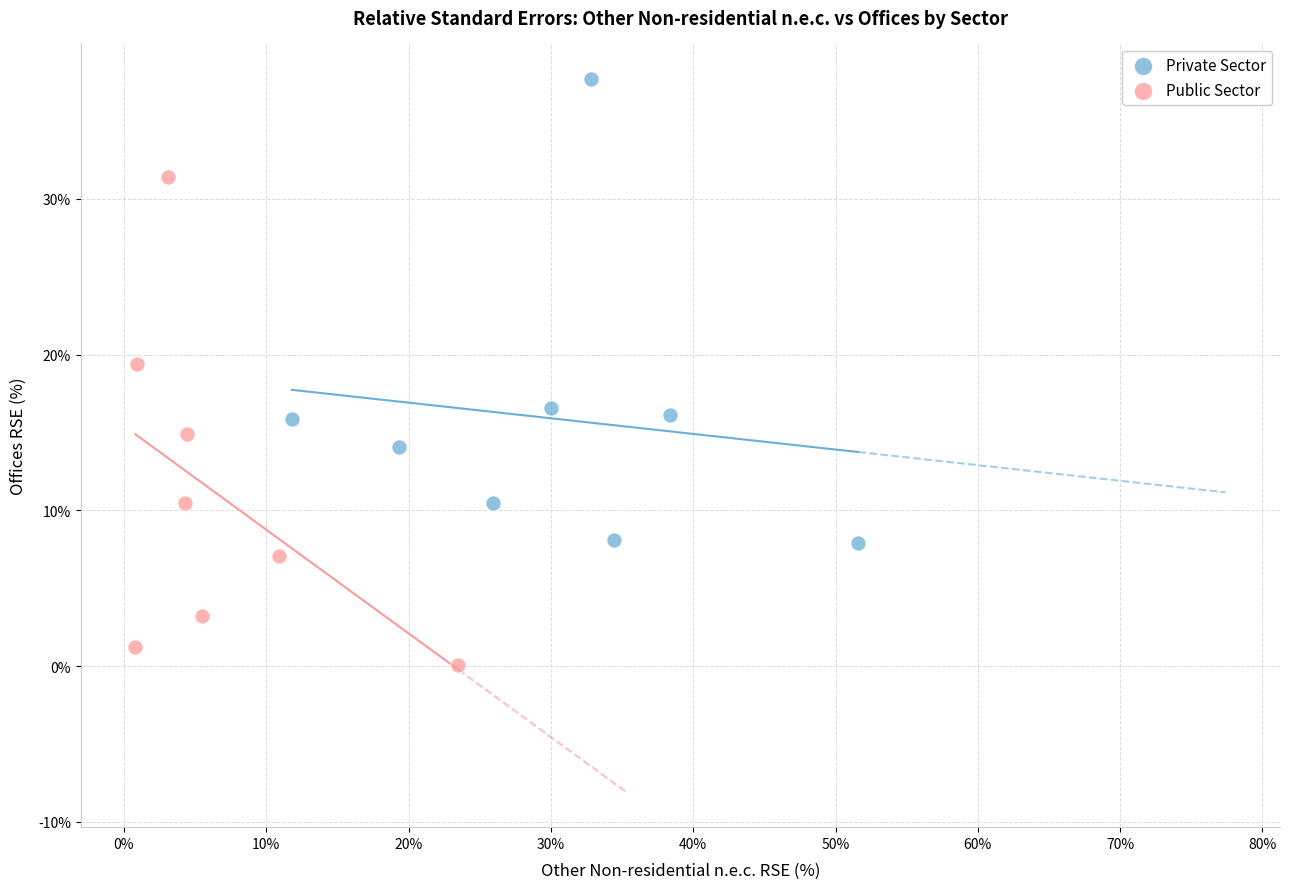

Which series reaches the minimum Y coordinate?

Public Sector